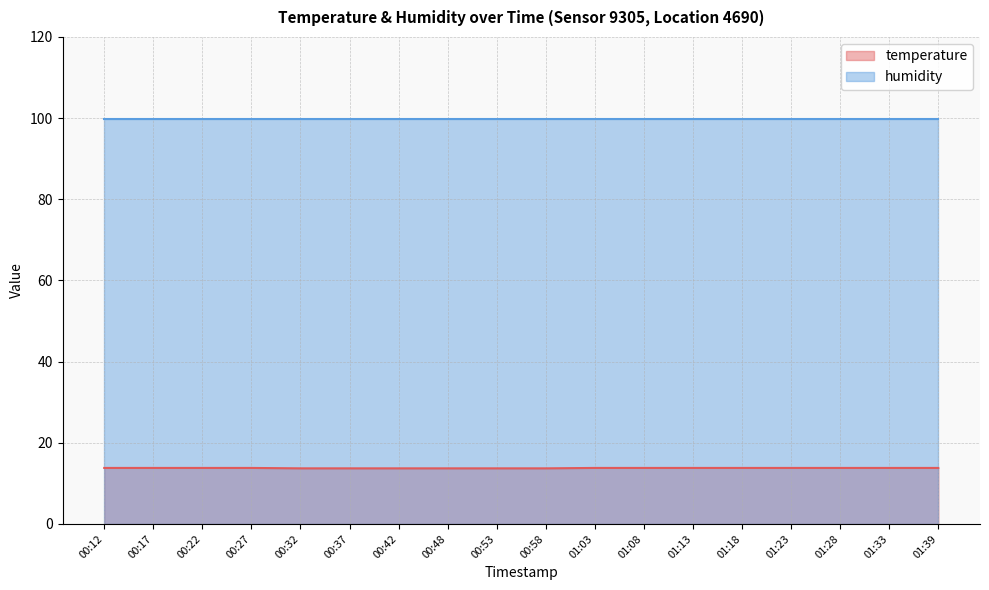

Between 01:39 and 00:42, which is larger?

01:39